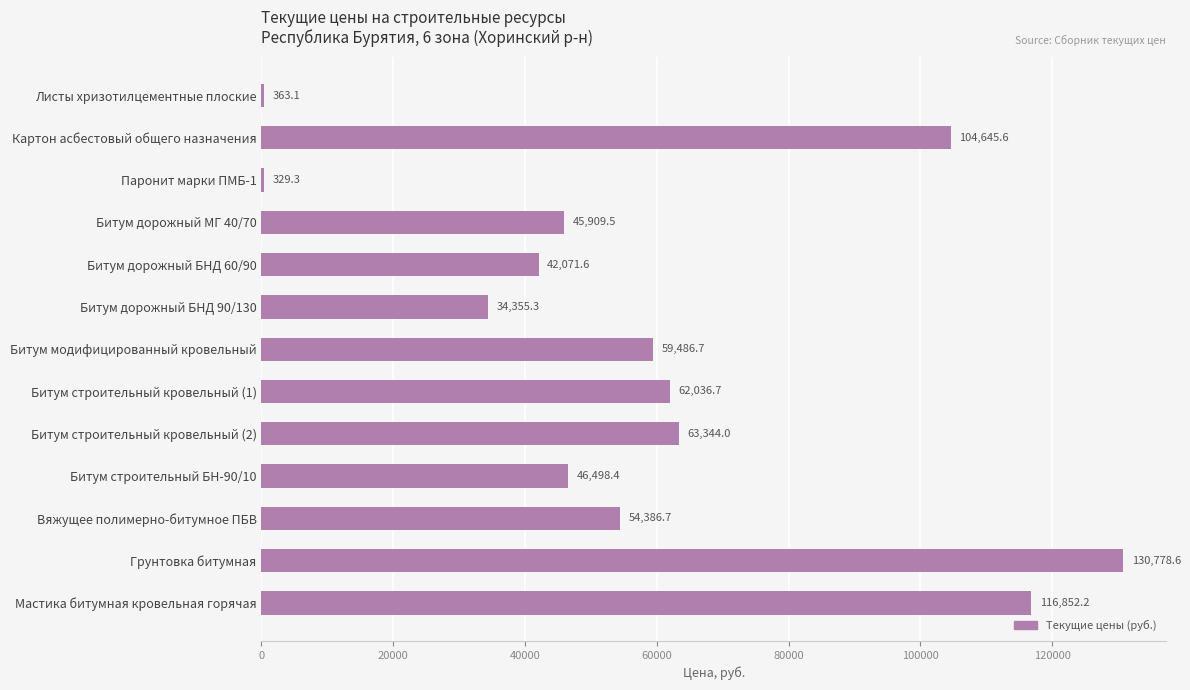

Reading top to bottom, transcribe all the data shown in this chart.

Листы хризотилцементные плоские=363.1	Картон асбестовый общего назначения=104645.6	Паронит марки ПМБ-1=329.3	Битум дорожный МГ 40/70=45909.5	Битум дорожный БНД 60/90=42071.6	Битум дорожный БНД 90/130=34355.3	Битум модифицированный кровельный=59486.7	Битум строительный кровельный (1)=62036.7	Битум строительный кровельный (2)=63344.0	Битум строительный БН-90/10=46498.4	Вяжущее полимерно-битумное ПБВ=54386.7	Грунтовка битумная=130778.6	Мастика битумная кровельная горячая=116852.2